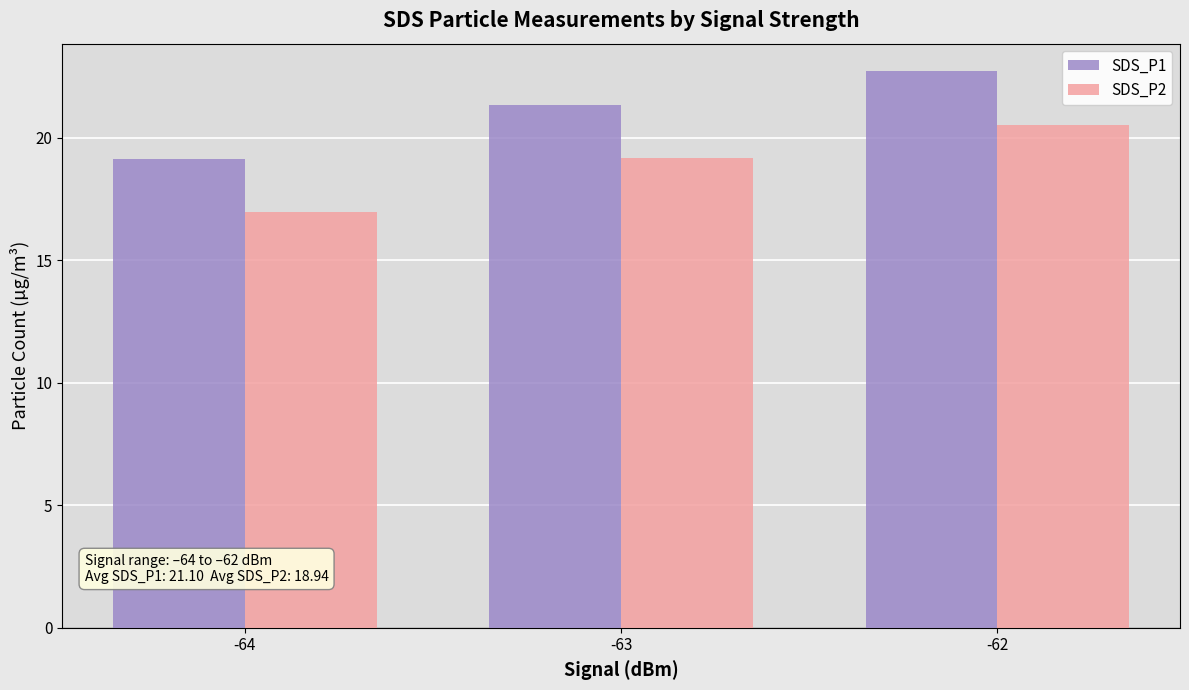

Which series has the largest total across all categories?

SDS_P1